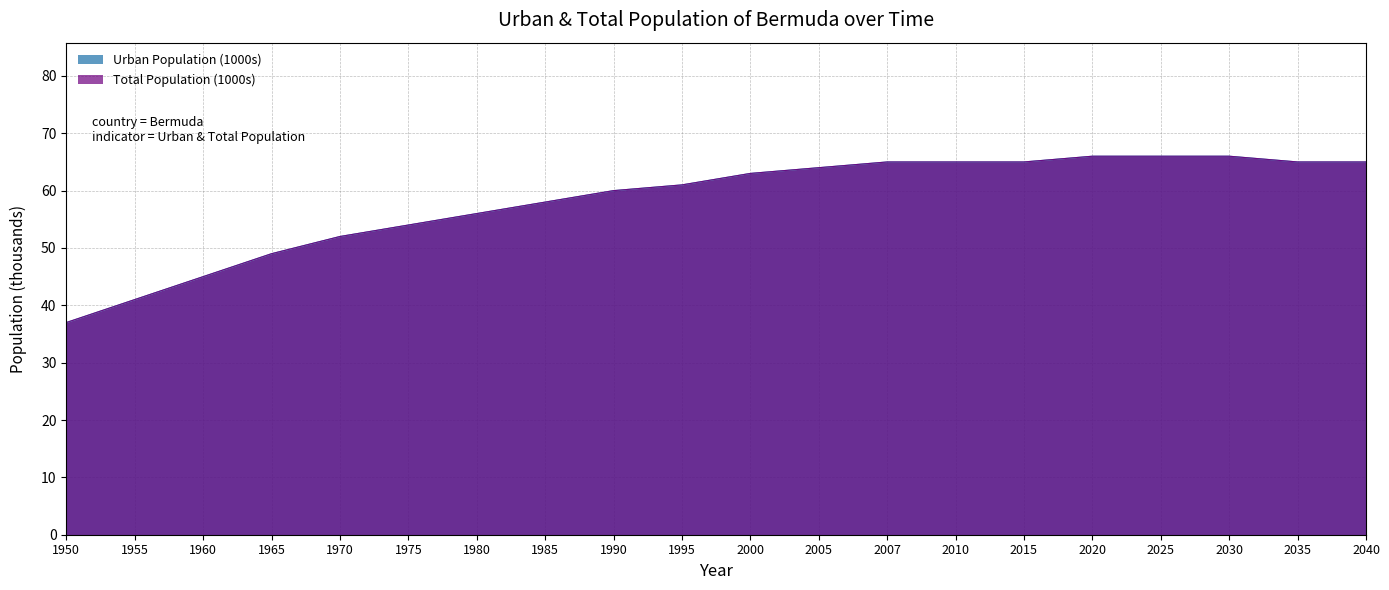

Rank the series by their maximum value, from lowest to highest.

Urban Population (1000s), Total Population (1000s)